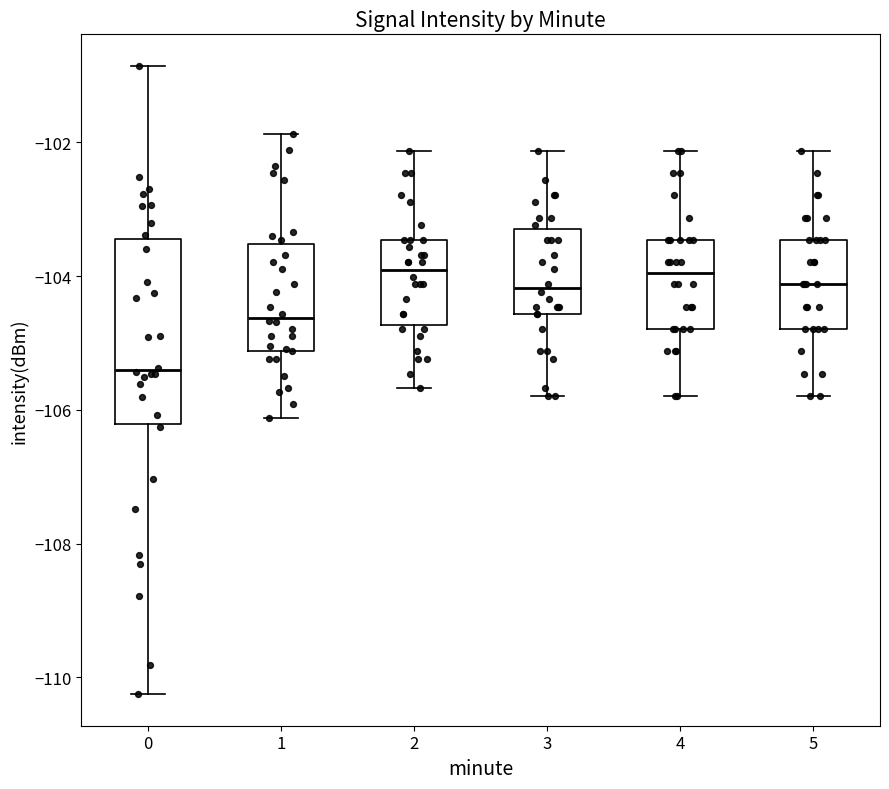

Comparing the boxes themselves (not the whiskers), which one is the tallest?

0